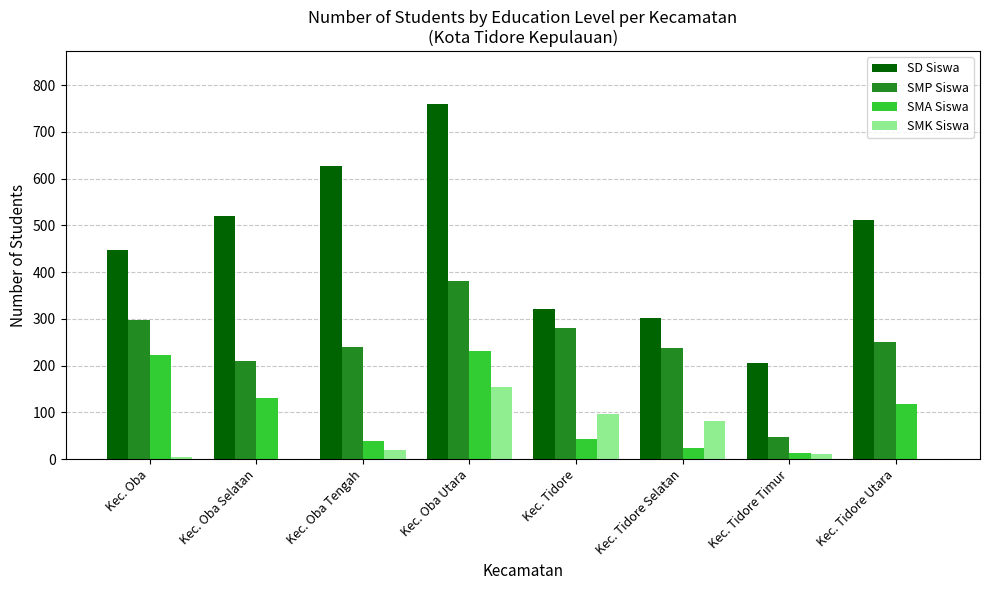

The value of SMK Siswa at Kec. Oba Utara is 154. True or false?

True